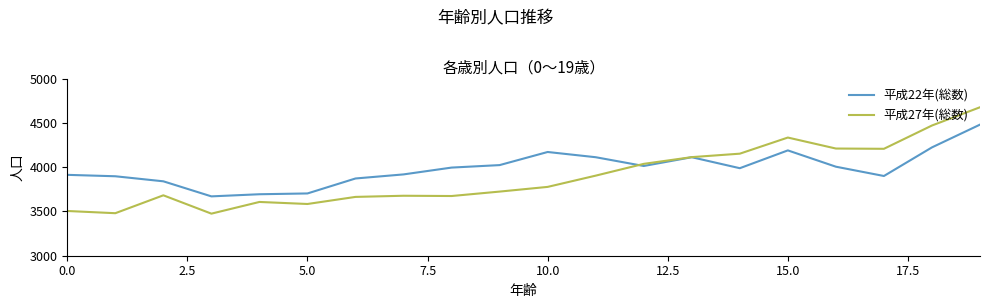

Which series has the largest total across all categories?

平成22年(総数)